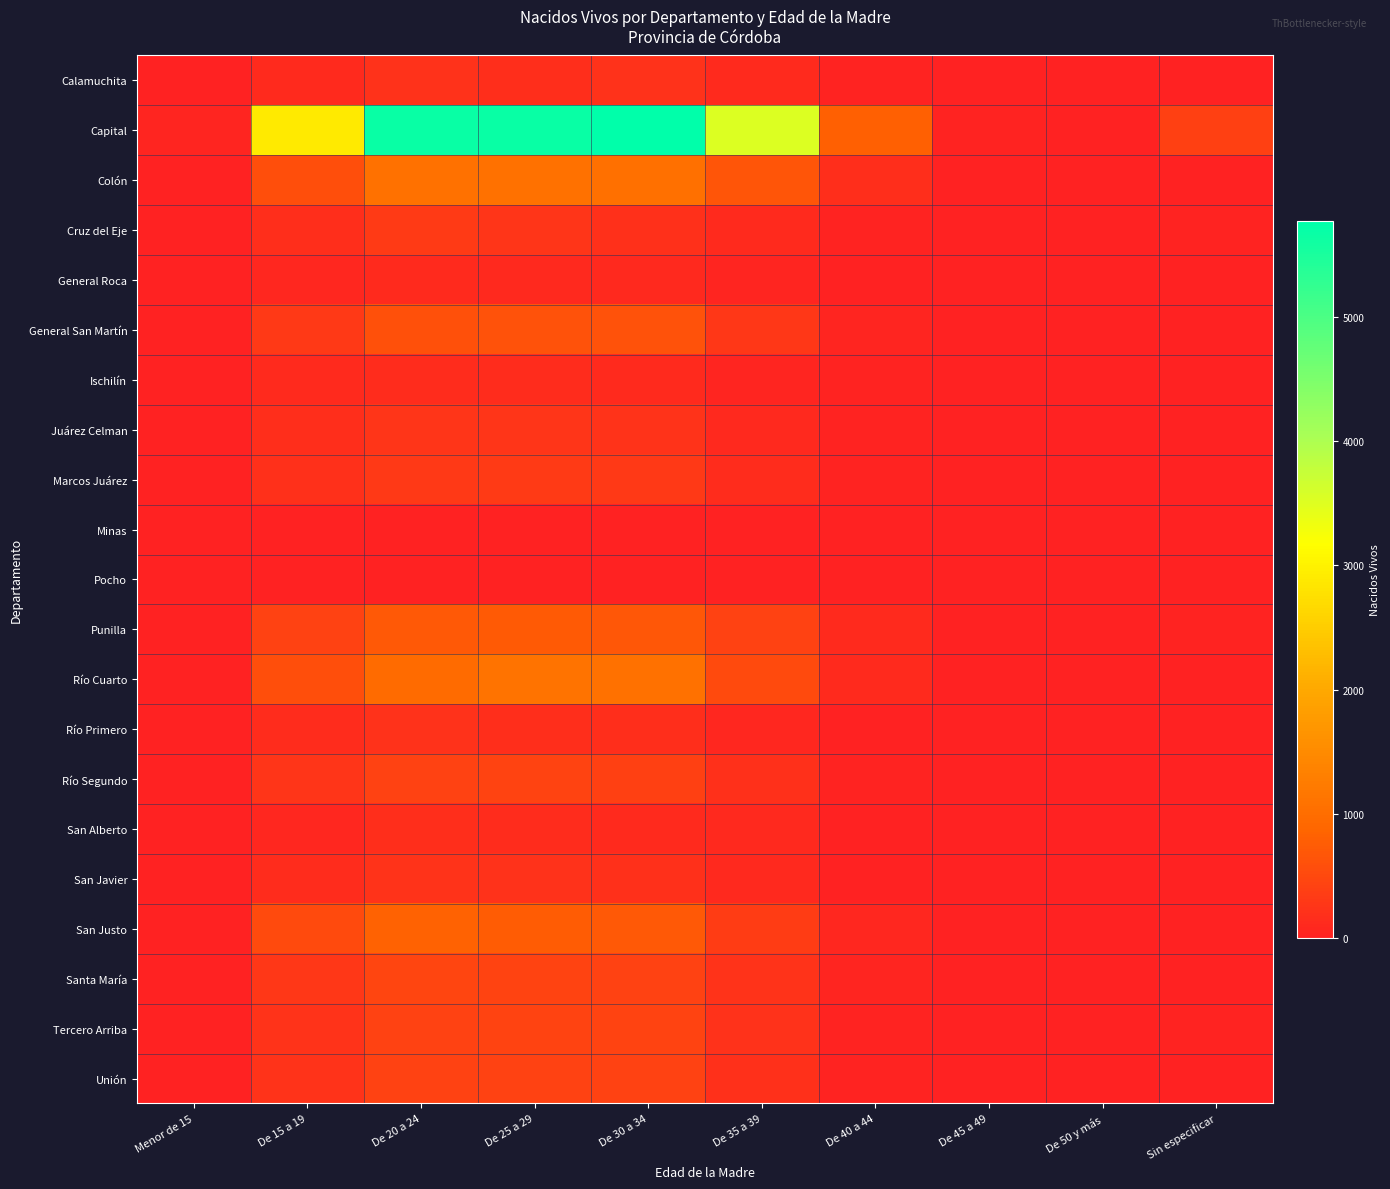

How many categories are shown in the chart?

10